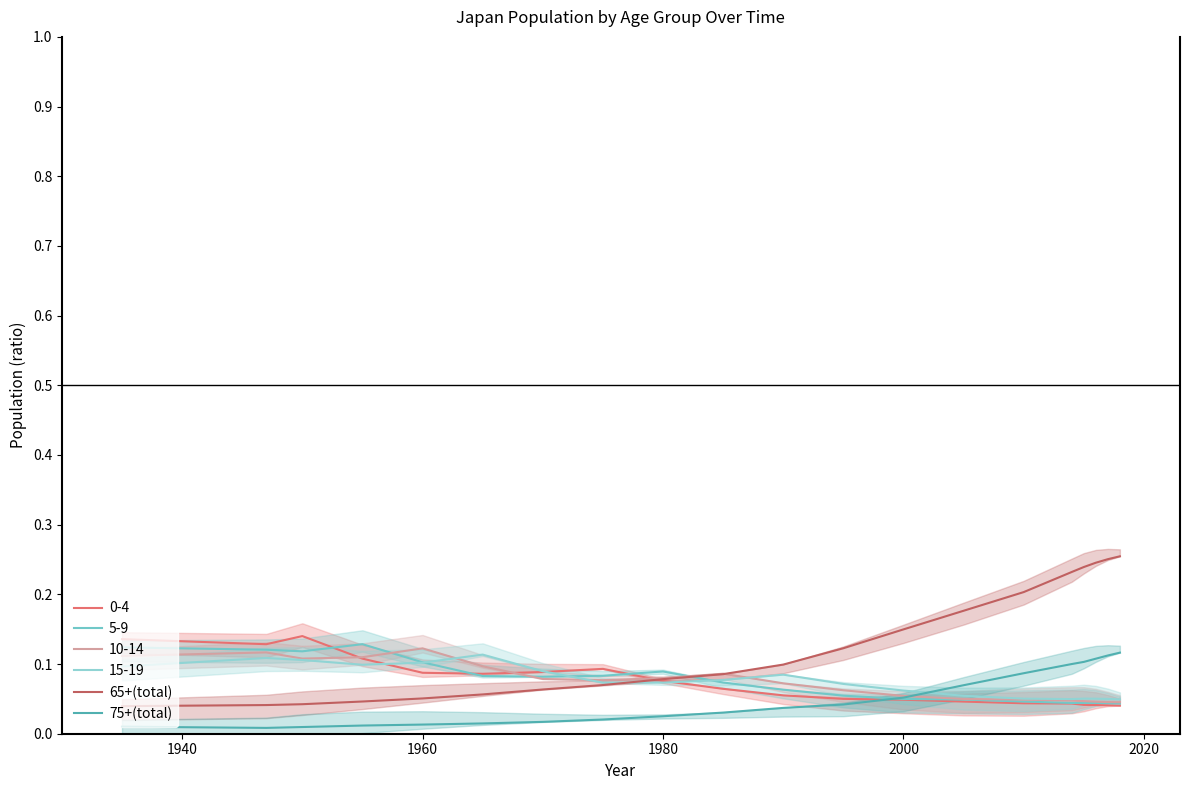

What is the sum of all 75+(total) values?

1.0